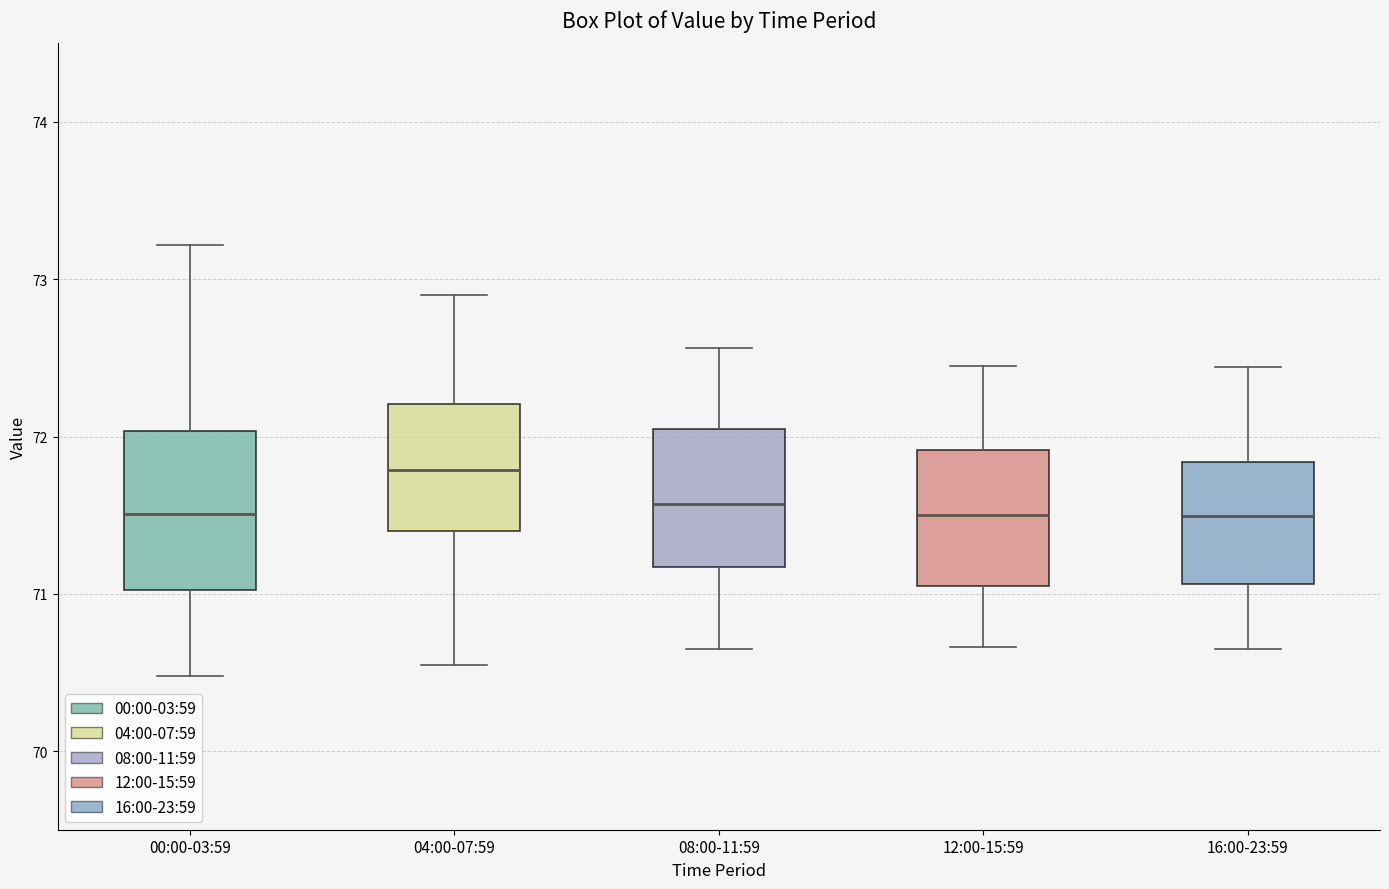

Reading left to right, read every box against the y-axis: the position of its median line, the range the box covers, and the ends of its whiskers. The values are not printed on the chart, so give them approximately, as read against the axis.

00:00-03:59: median 71.5, box 71.0 to 72.0, whiskers 70.5 to 73.2
04:00-07:59: median 71.8, box 71.4 to 72.2, whiskers 70.6 to 72.9
08:00-11:59: median 71.6, box 71.2 to 72.1, whiskers 70.7 to 72.6
12:00-15:59: median 71.5, box 71.1 to 71.9, whiskers 70.7 to 72.5
16:00-23:59: median 71.5, box 71.1 to 71.8, whiskers 70.7 to 72.4